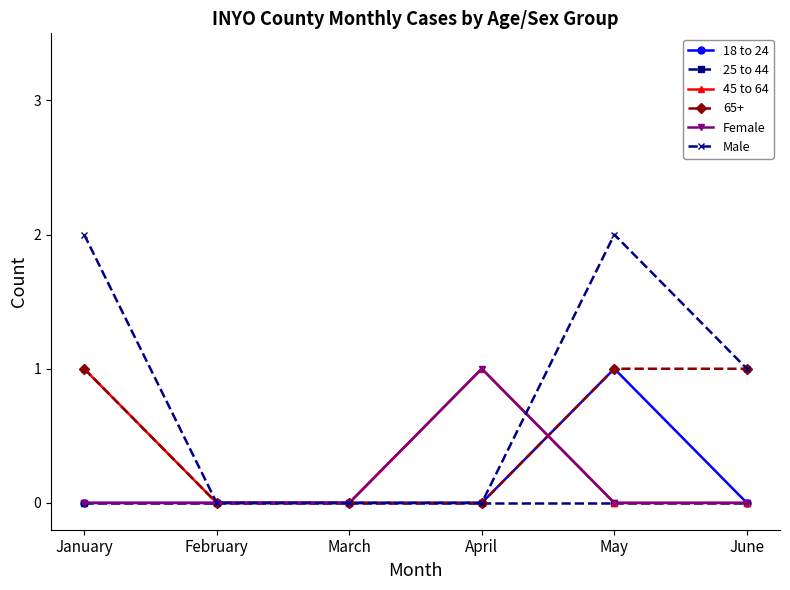

What is the value of the Male point at the 1st from the left?

2